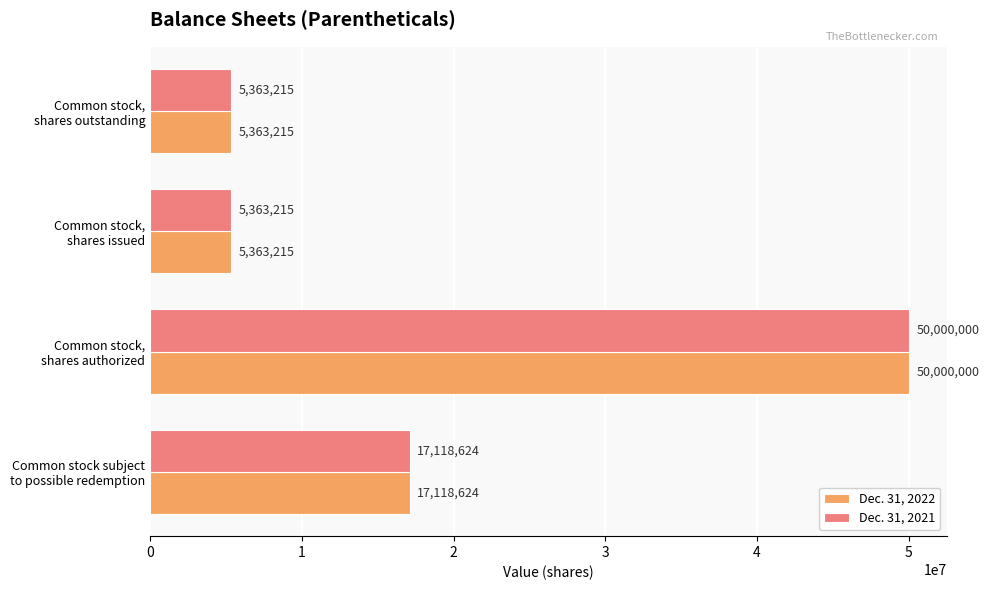

What is the greatest value displayed?

50000000